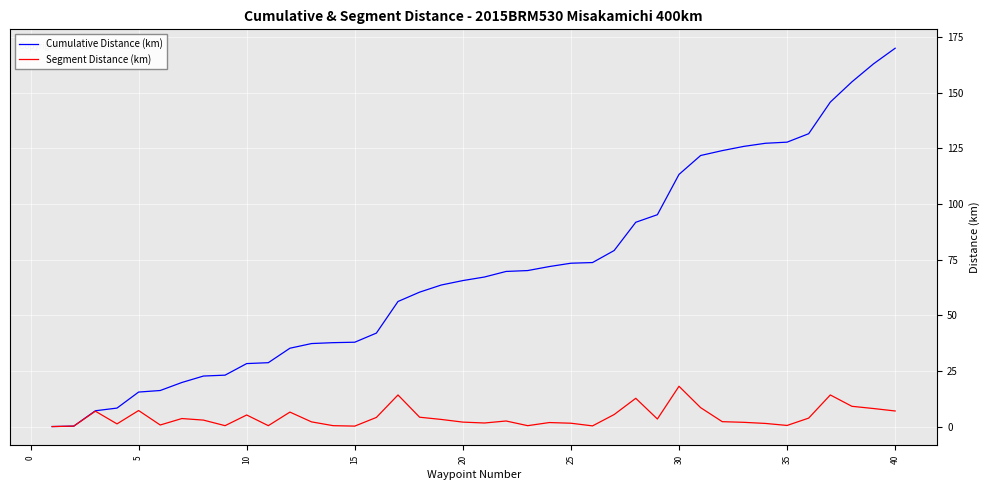

Which series has the largest total across all categories?

Cumulative Distance (km)